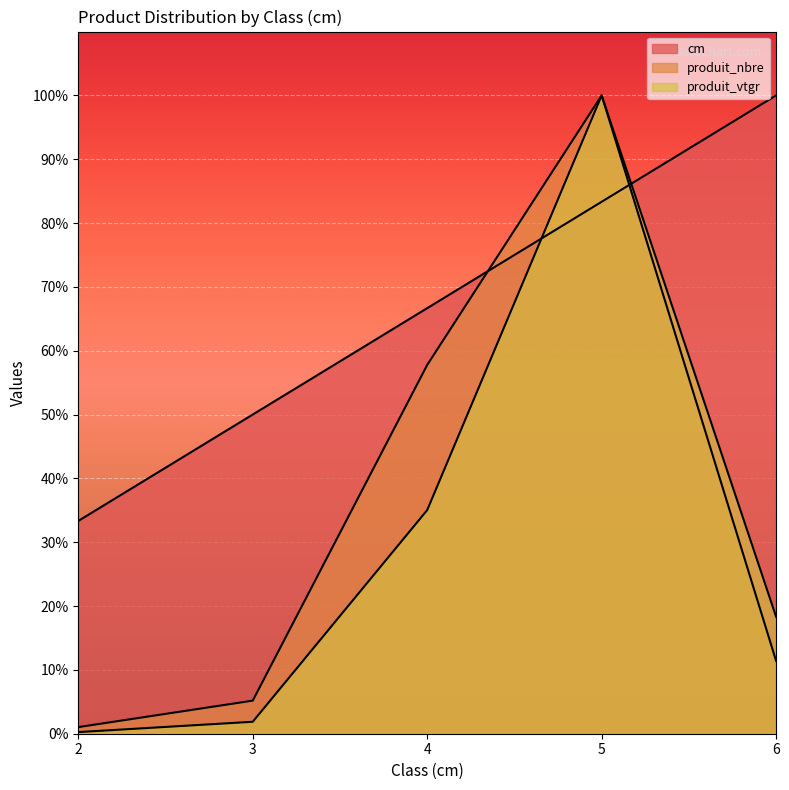

Which series has the largest range (max minus min)?

produit_vtgr